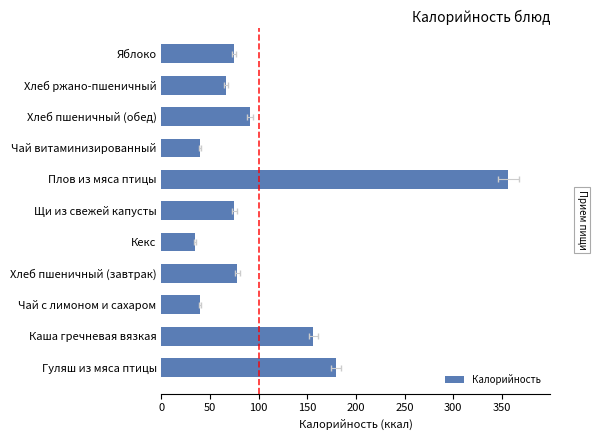

Which has a higher value, Хлеб пшеничный (завтрак) or Хлеб пшеничный (обед)?

Хлеб пшеничный (обед)